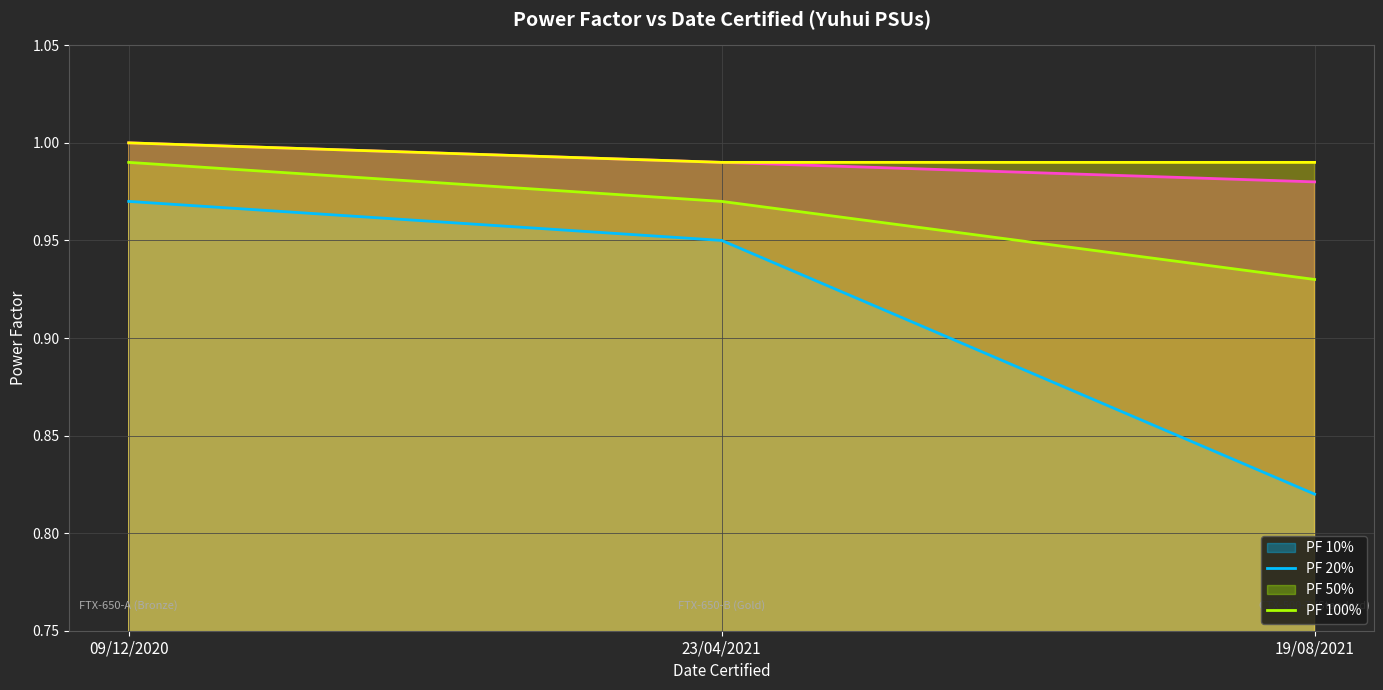

How many lines are shown in the chart?

4